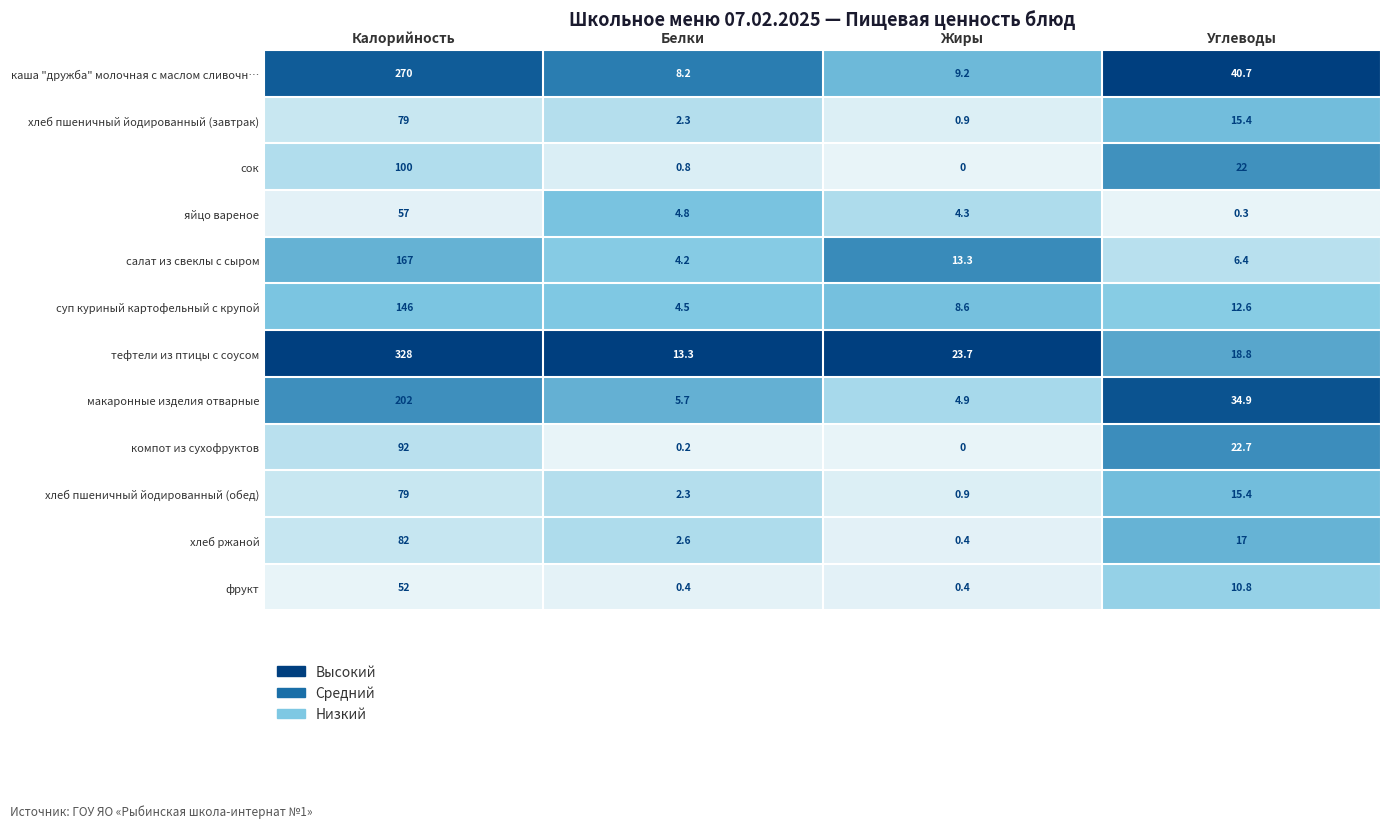

At which label does салат из свеклы с сыром first exceed 13?

Калорийность